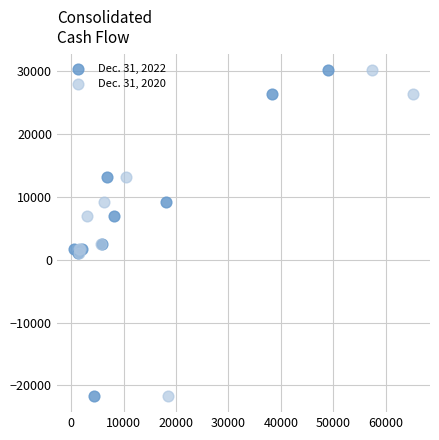

What are all the series names shown in the legend?

Dec. 31, 2022, Dec. 31, 2020